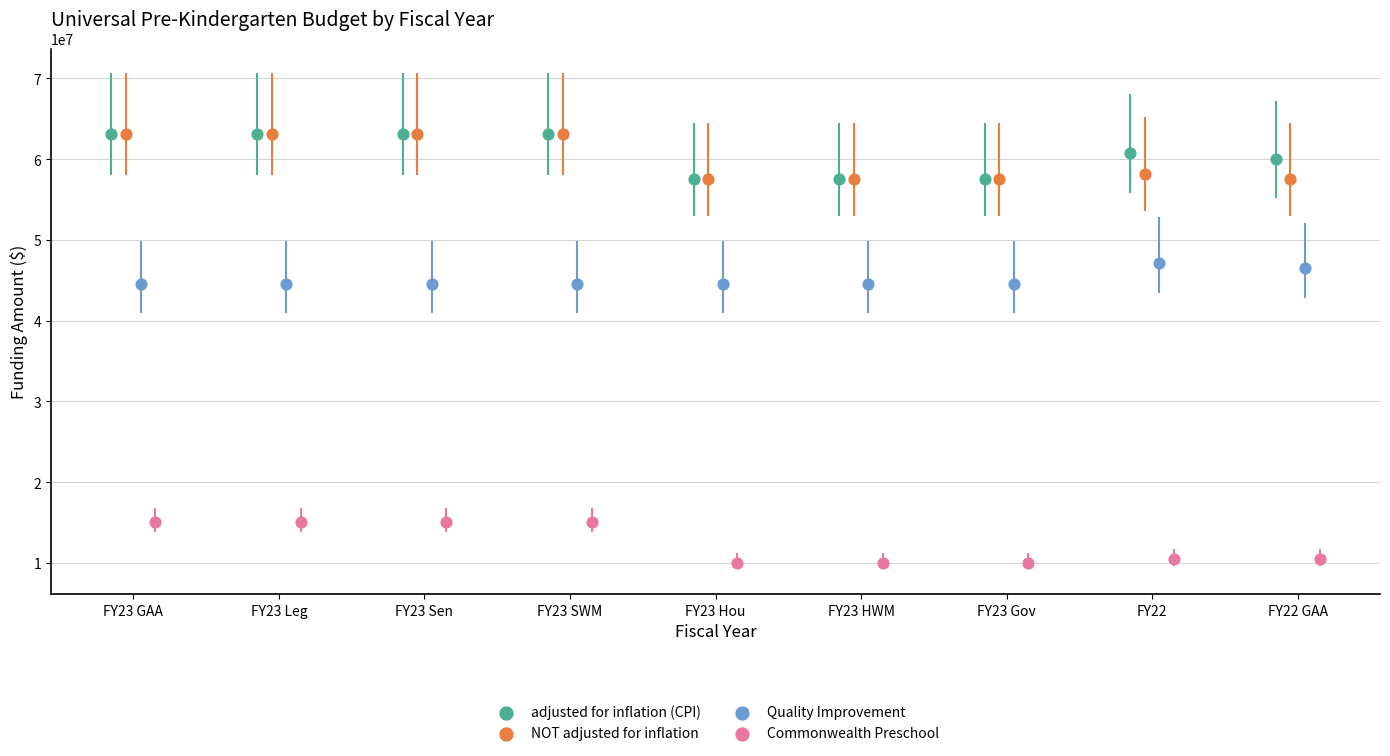

What are all the series names shown in the legend?

adjusted for inflation (CPI), NOT adjusted for inflation, Quality Improvement, Commonwealth Preschool